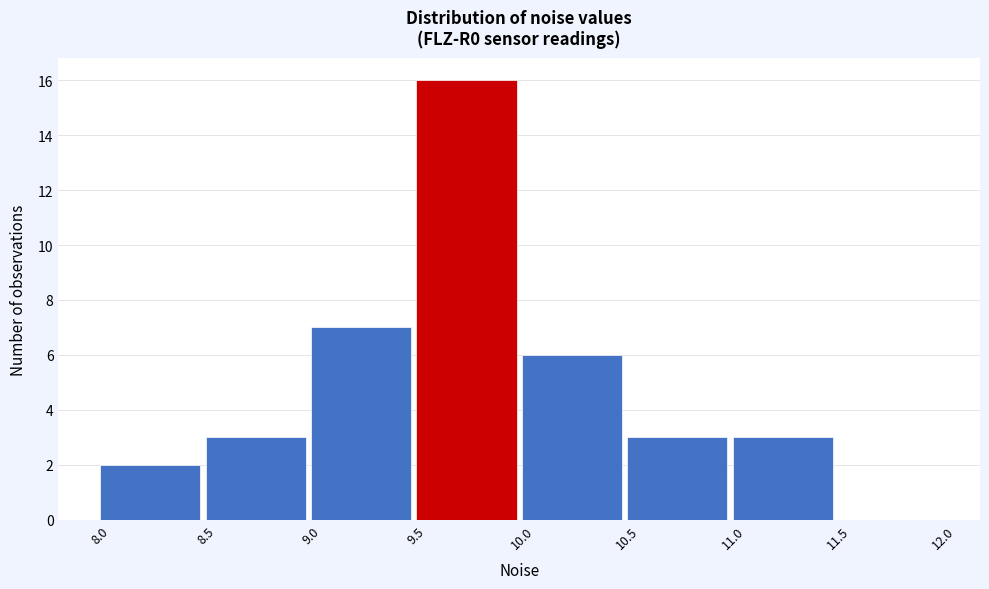

Reading left to right, list every bar in this chart as the range it spans on the x-axis followed by its height. The values are not printed on the chart, so give them approximately, as read against the axis.

8.0 to 8.5: 2
8.5 to 9.0: 3
9.0 to 9.5: 7
9.5 to 10.0: 16
10.0 to 10.5: 6
10.5 to 11.0: 3
11.0 to 11.5: 3
11.5 to 12.0: 0